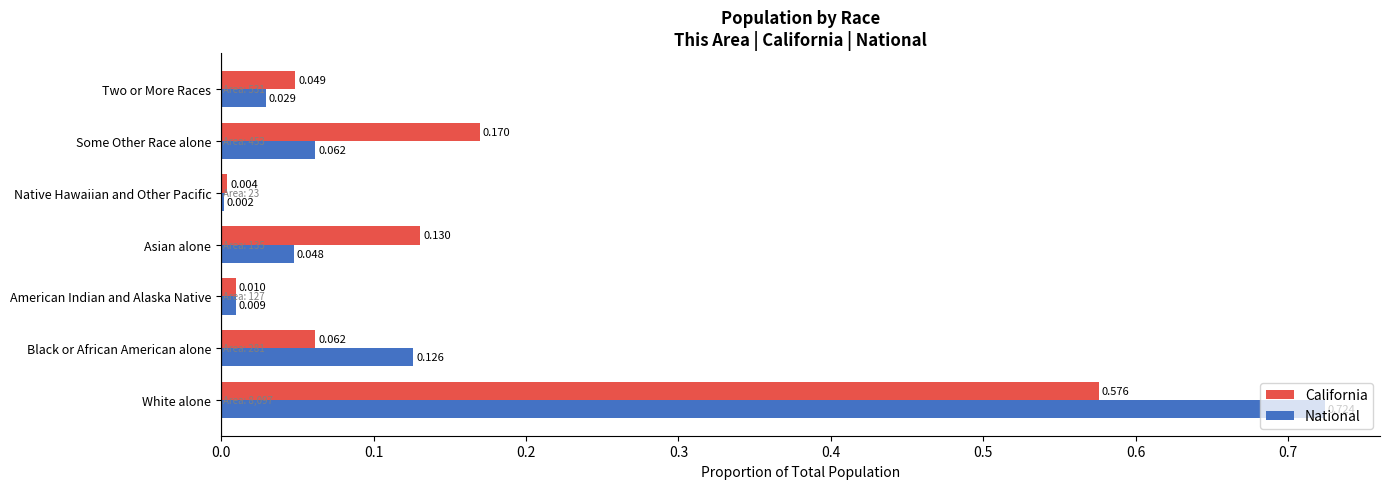

At which label is California closest to 0?

Native Hawaiian and Other Pacific